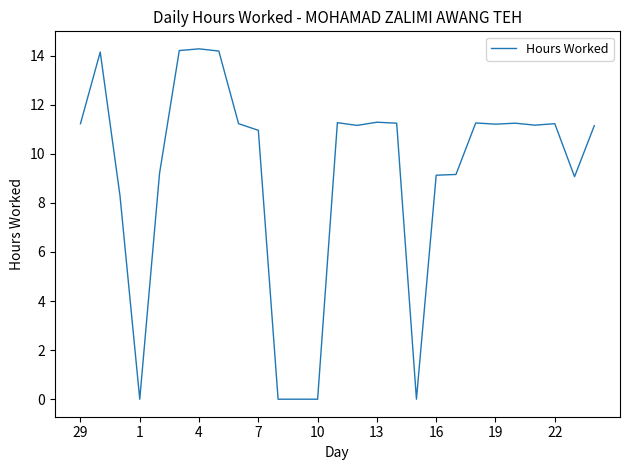

What is the difference between the maximum and minimum values?

14.3